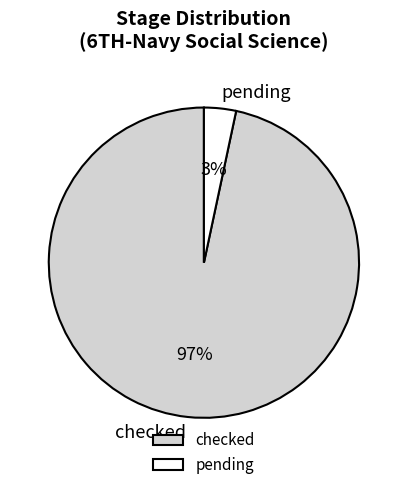

The checked slice represents 97% of the pie. True or false?

True